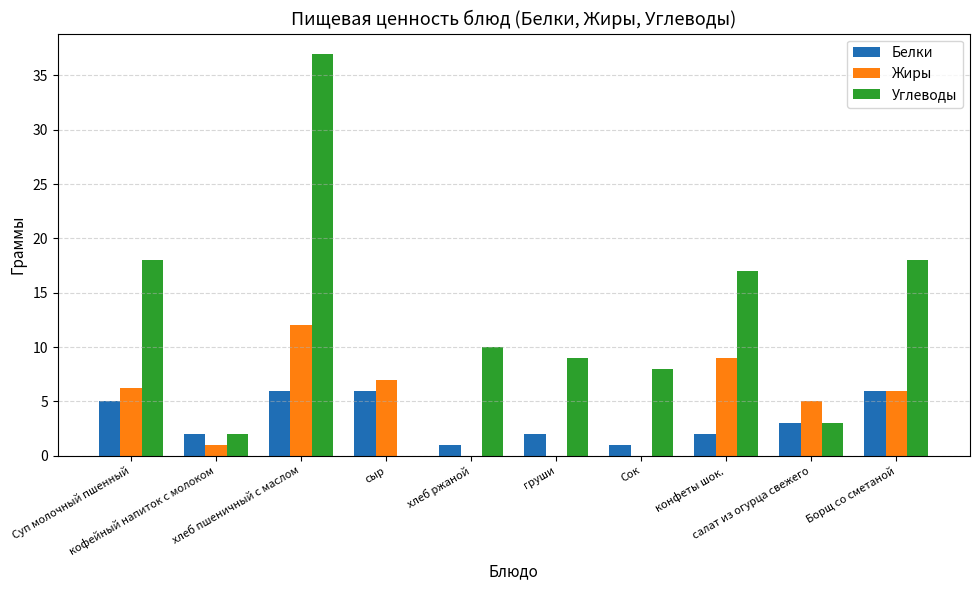

How many groups of bars are there?

10